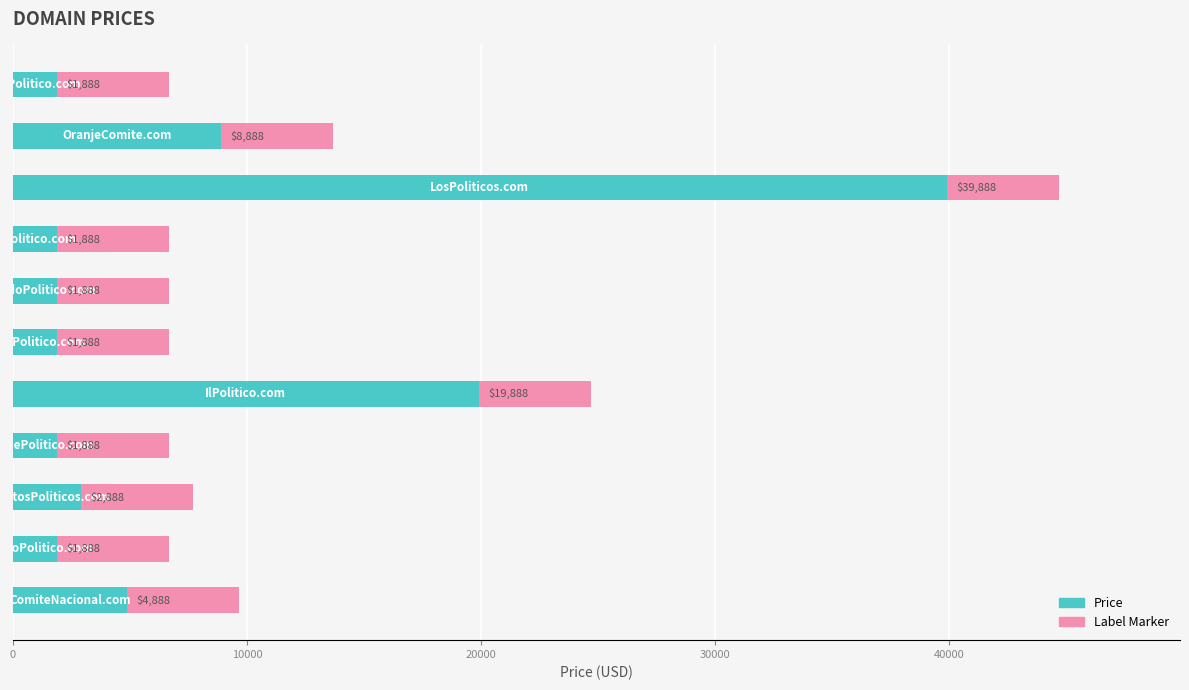

What is the difference between the maximum and second lowest values?

38000